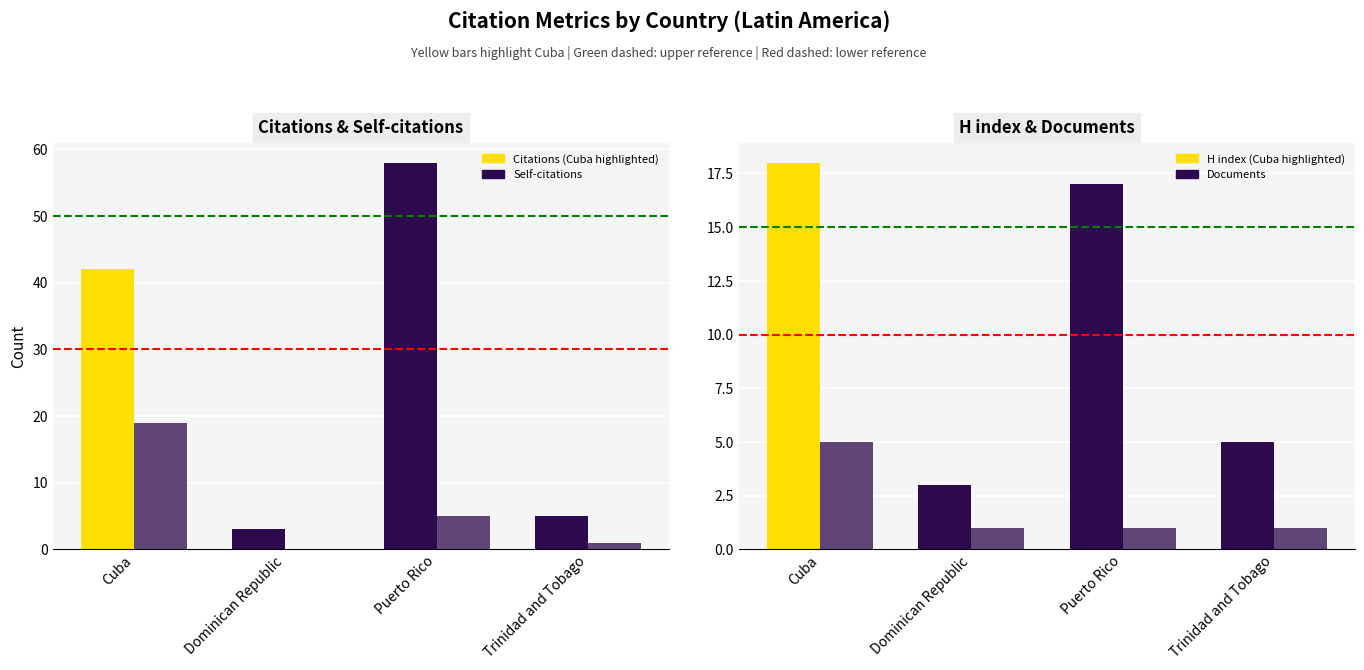

Is it true that Self-citations equals 1 at Trinidad and Tobago?

False